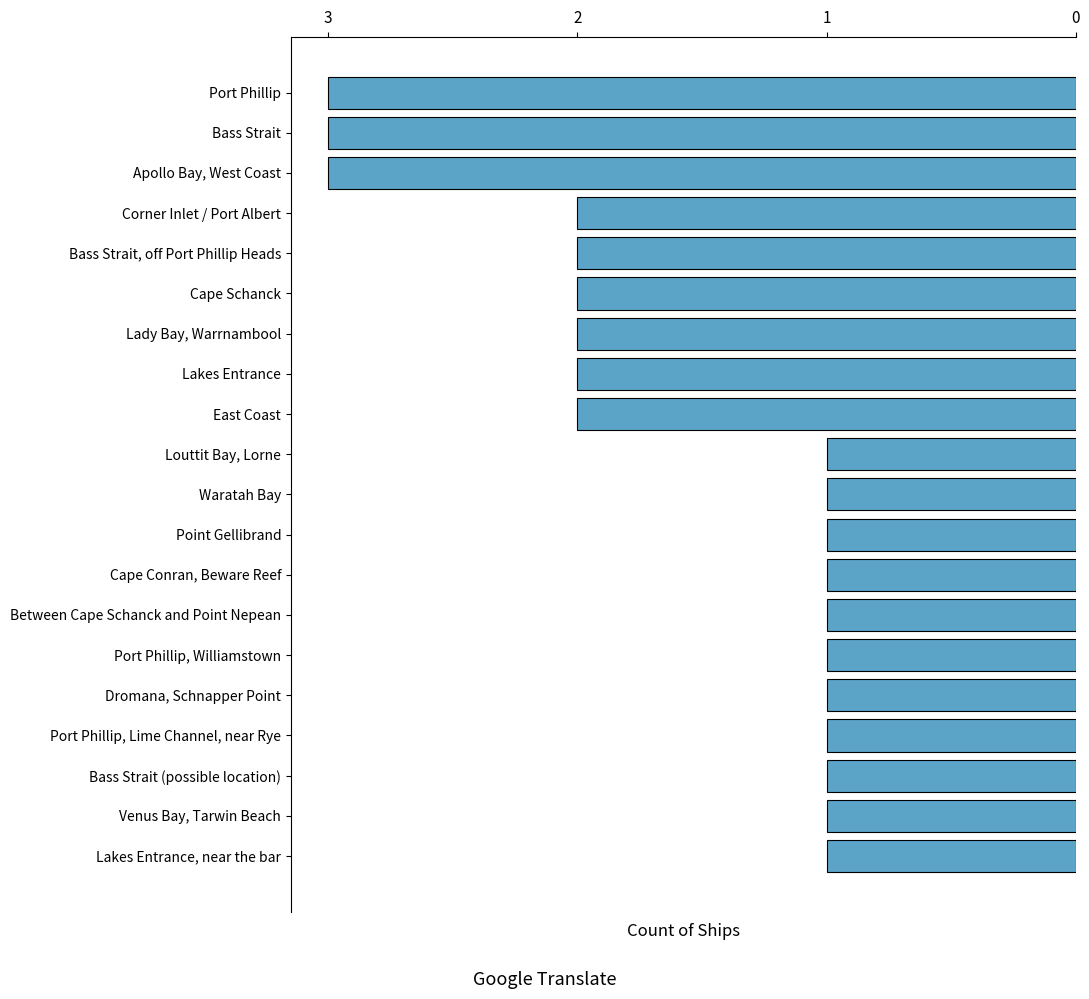

Are the bars horizontal?

Yes